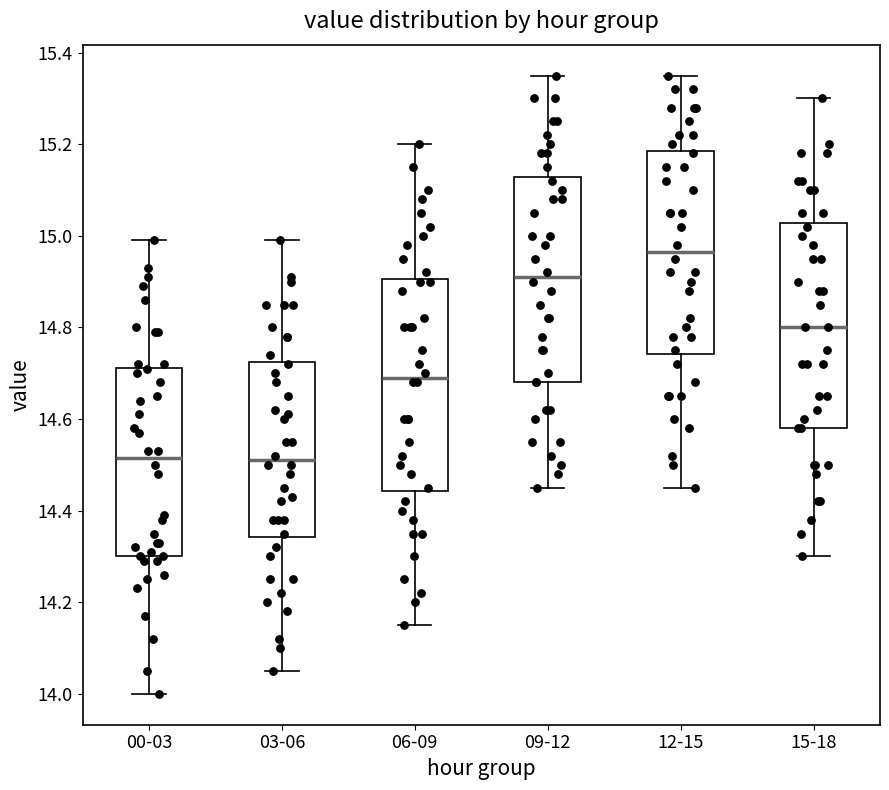

Reading left to right, transcribe this box plot: for each box, give where its median line is, the range the box spans, and where its two whiskers end, as read against the y-axis. The values are not printed on the chart, so give them approximately, as read against the axis.

00-03: median 14.52, box 14.30 to 14.72, whiskers 14.00 to 15.00
03-06: median 14.52, box 14.34 to 14.72, whiskers 14.06 to 15.00
06-09: median 14.70, box 14.44 to 14.90, whiskers 14.16 to 15.20
09-12: median 14.92, box 14.68 to 15.12, whiskers 14.46 to 15.36
12-15: median 14.96, box 14.74 to 15.18, whiskers 14.46 to 15.36
15-18: median 14.80, box 14.58 to 15.02, whiskers 14.30 to 15.30